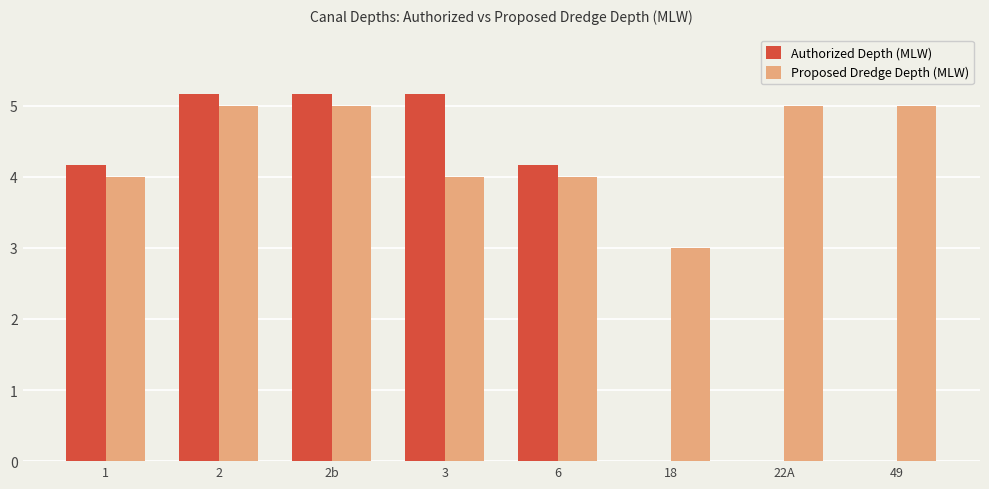

Is it true that Proposed Dredge Depth (MLW) equals 1.3 at 2b?

False